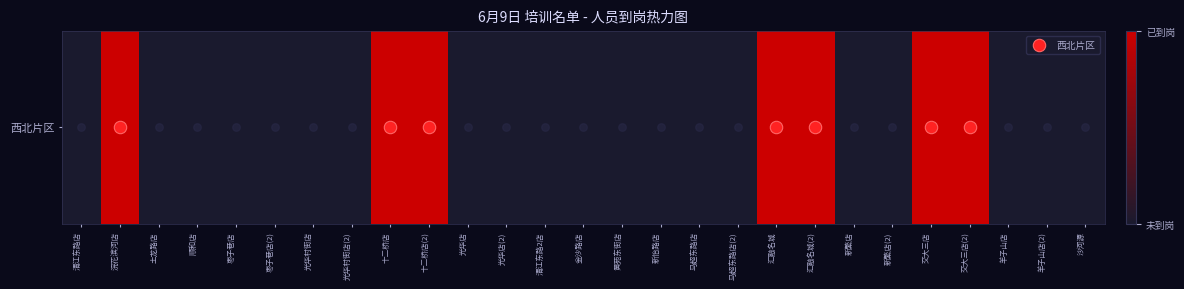

What is the change in value from 浣花滨河店 to 新繁店?

-1